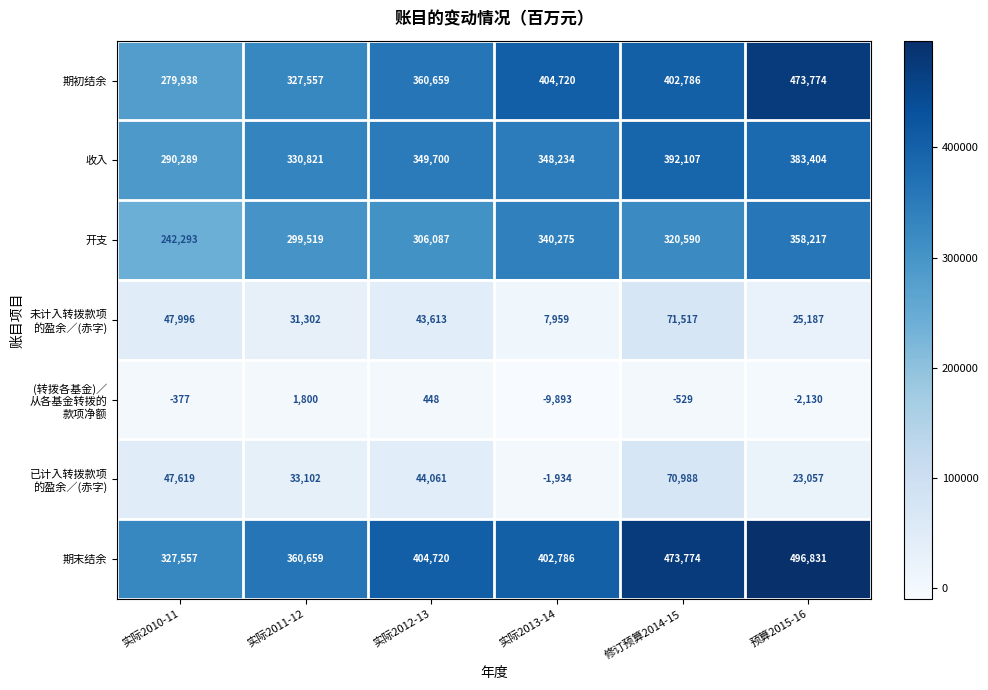

What is the difference between the maximum and second lowest values in the 收入 series?

61286